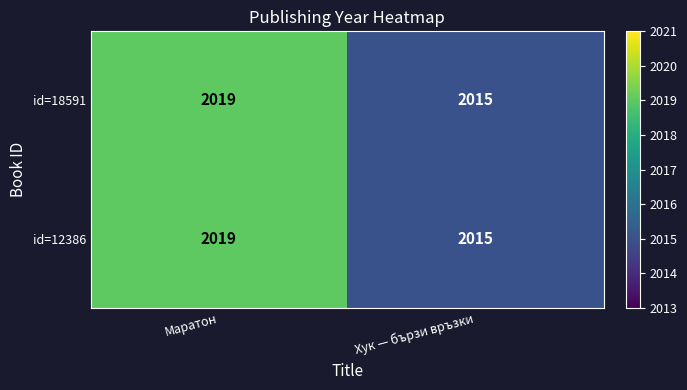

What is the average value of the id=18591 series?

2017